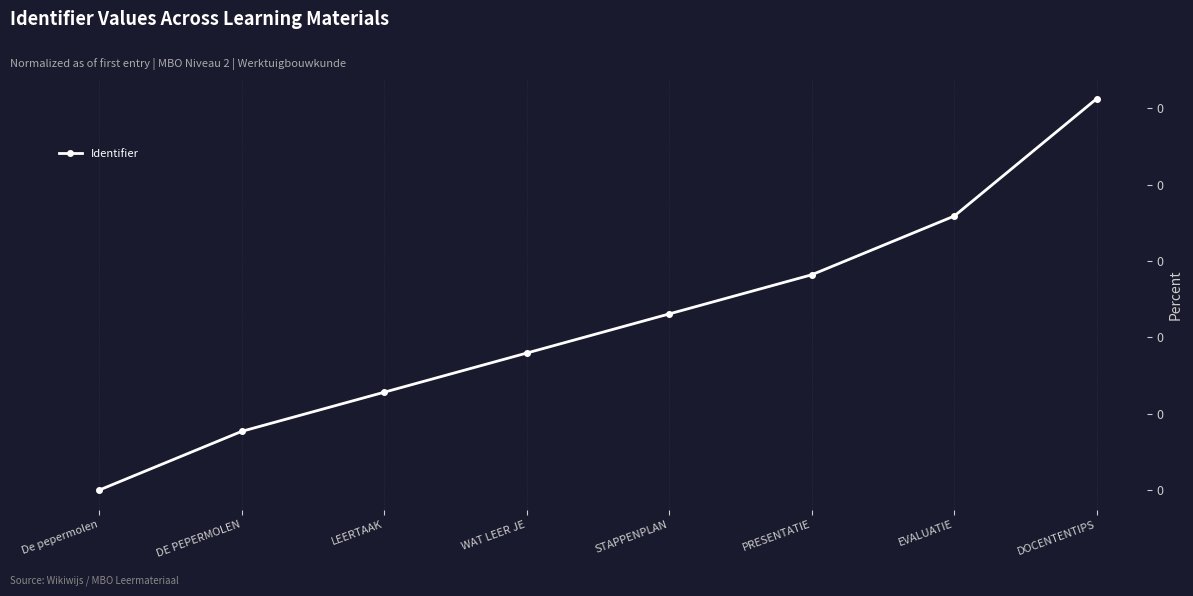

The value at STAPPENPLAN is 0.0. True or false?

False